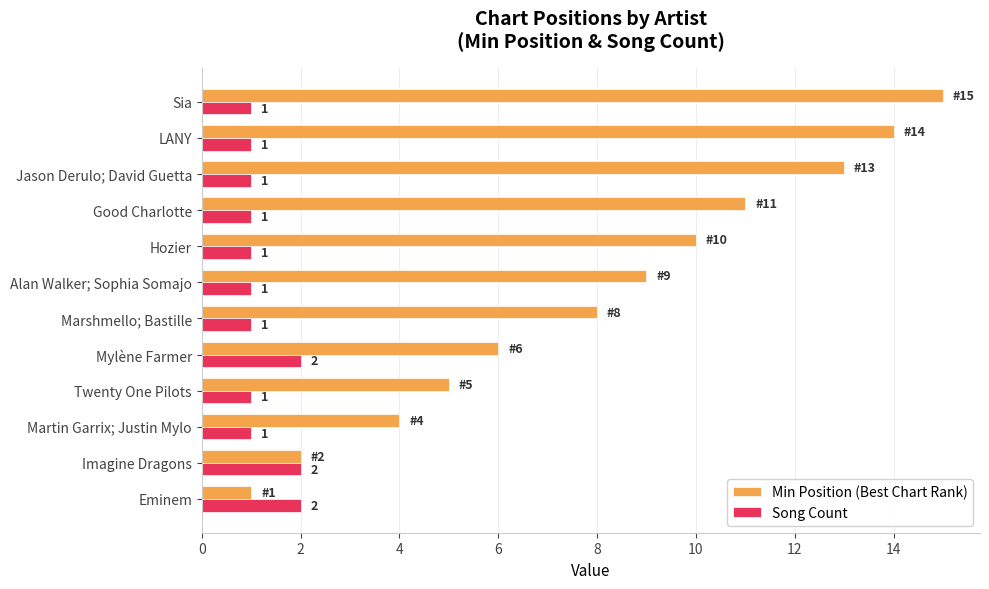

At which category is the sum across all series the highest?

Sia